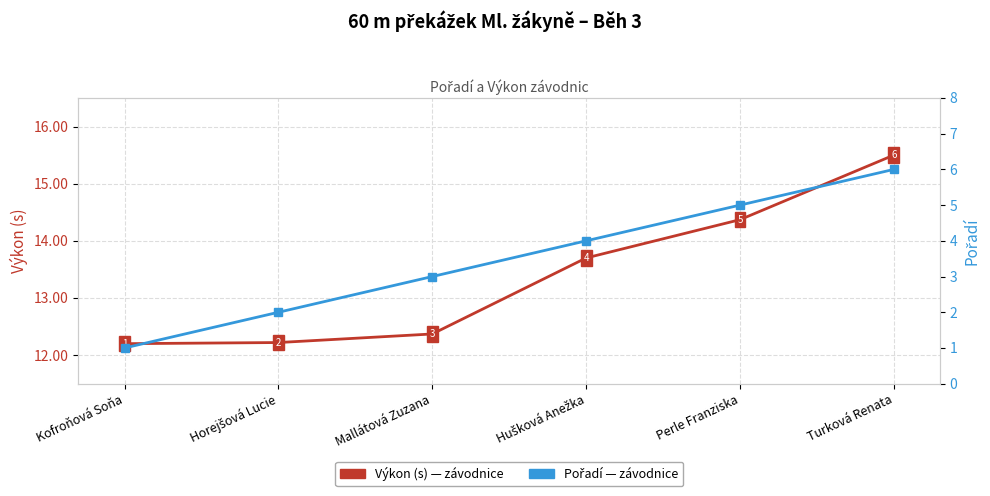

At how many categories does at least one series exceed 13?

3